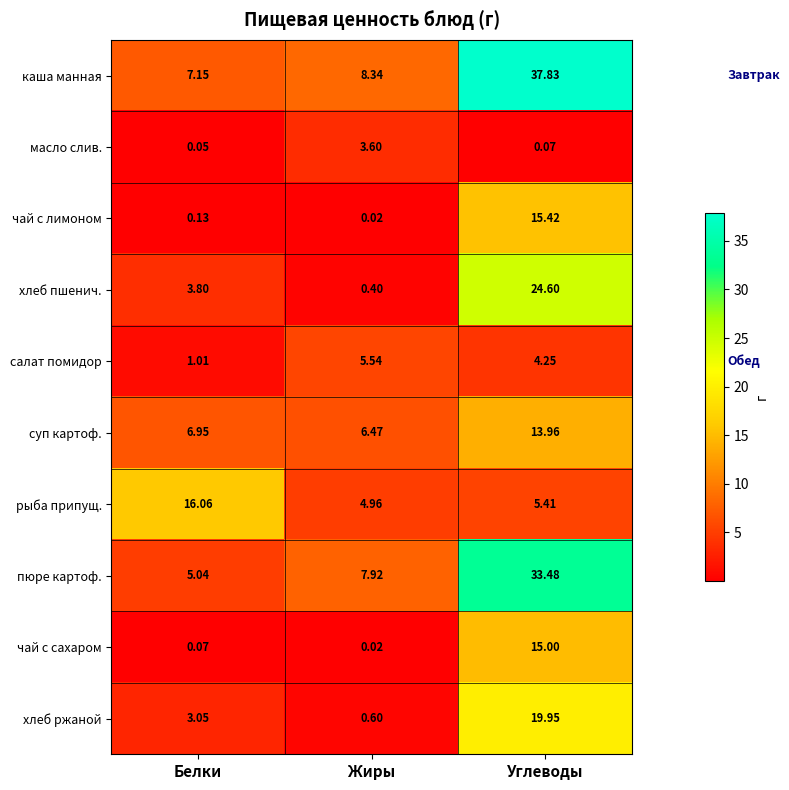

Where does the хлеб пшенич. series first go above 3?

Белки